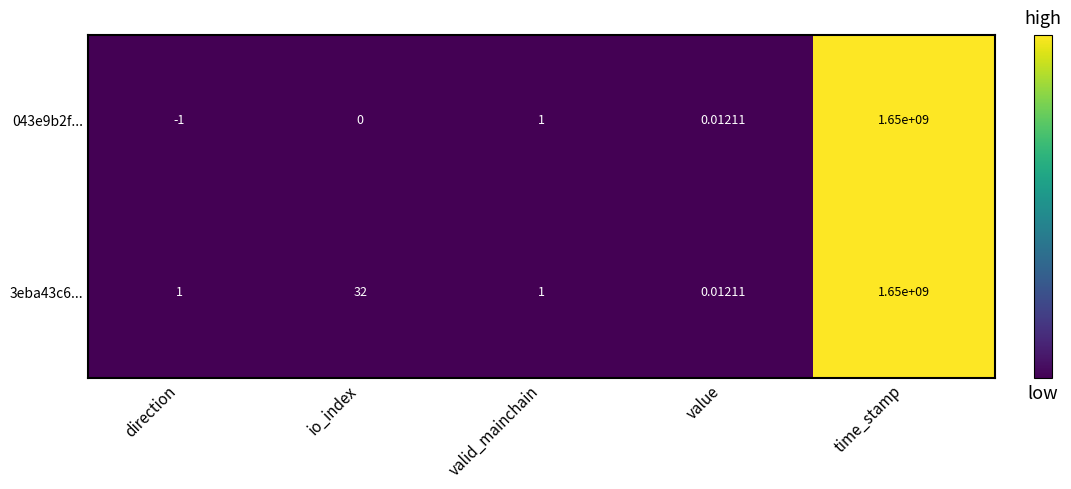

List the labels in order of 043e9b2f... value, smallest first.

direction, io_index, value, valid_mainchain, time_stamp